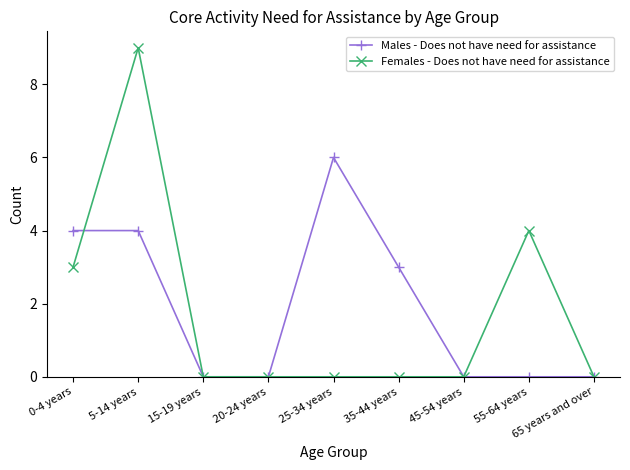

What is the sum of all Females - Does not have need for assistance values?

16